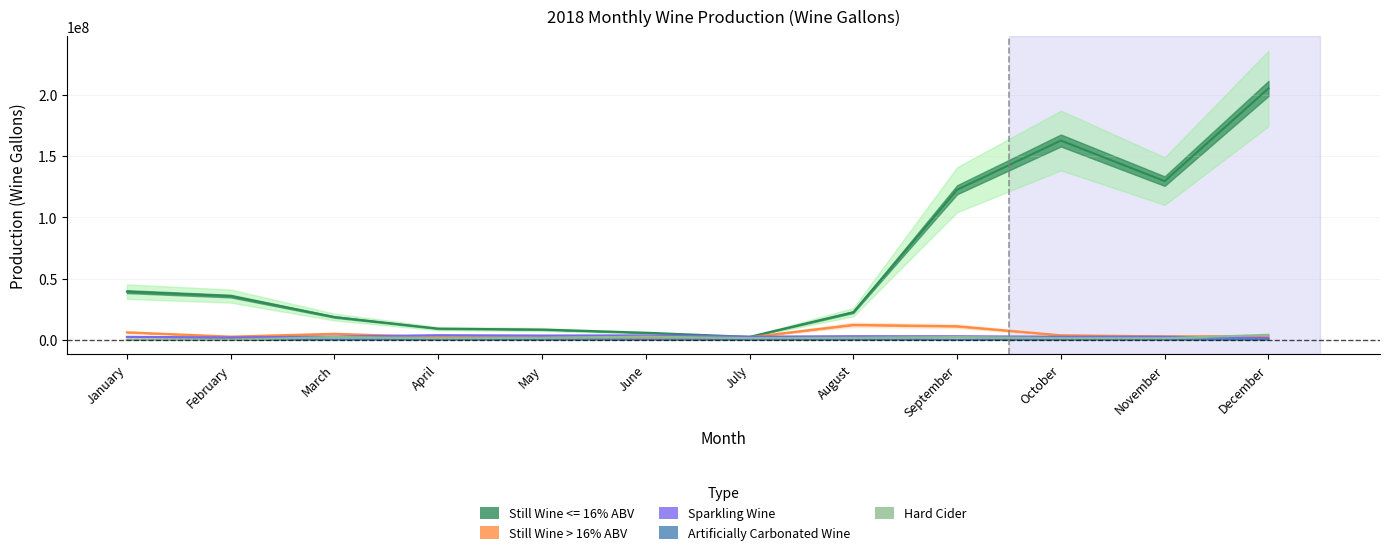

True or false: Still Wine > 16% ABV and Still Wine <= 16% ABV intersect in this chart.

False